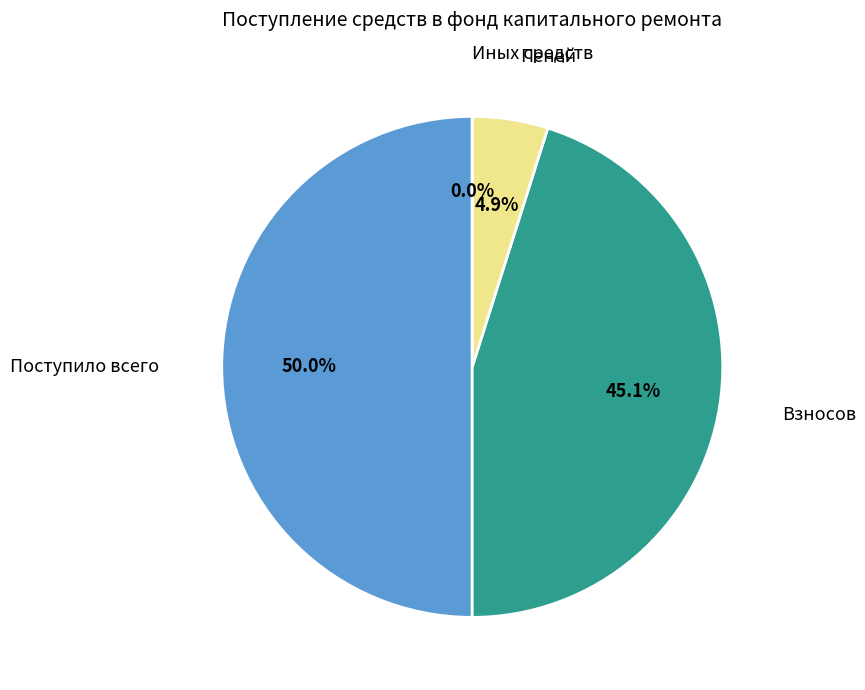

What is the smallest slice in the pie chart?

Иных средств